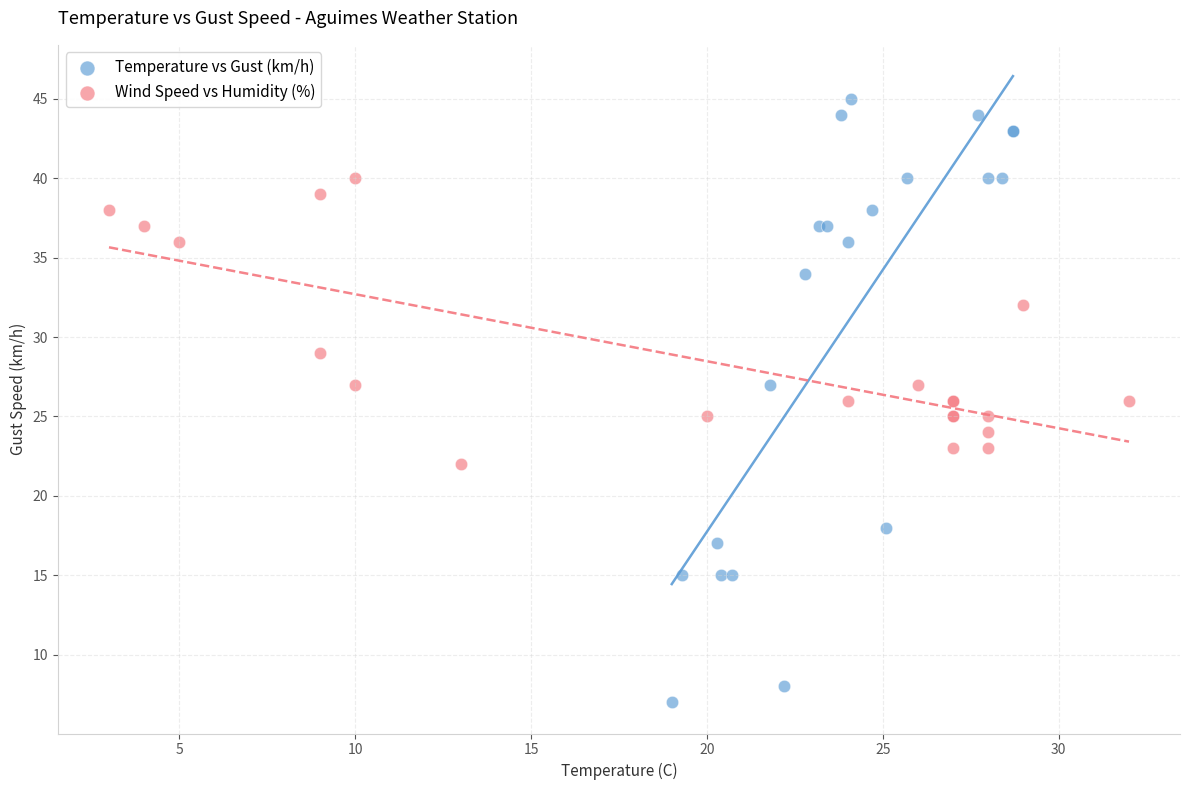

Which series reaches the maximum Y coordinate?

Temperature vs Gust (km/h)